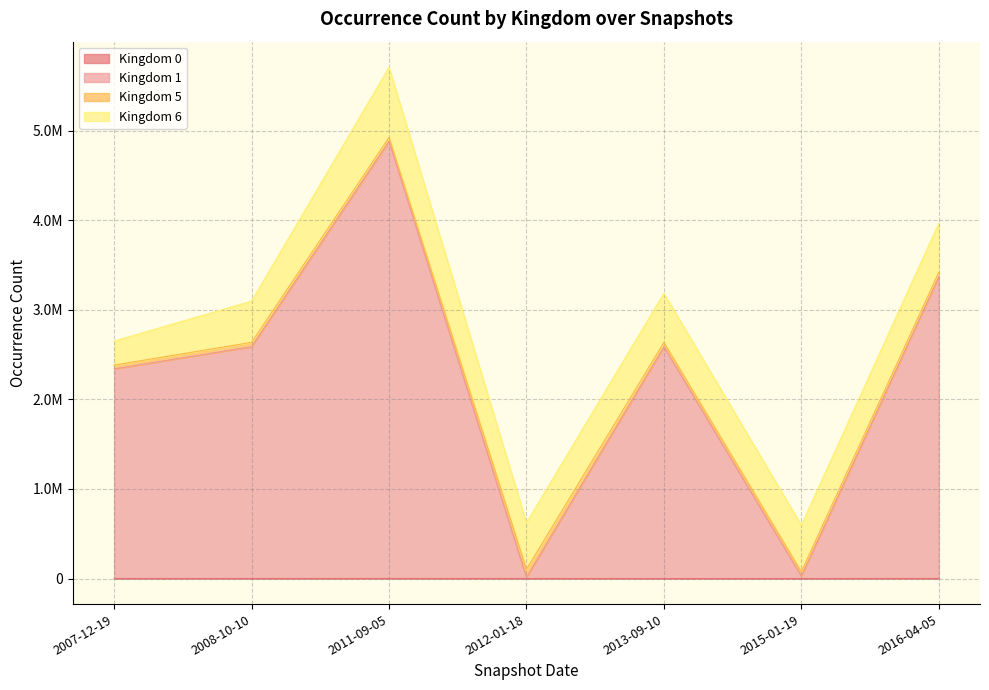

True or false: Kingdom 0 has more than 1 interior local peaks.

False